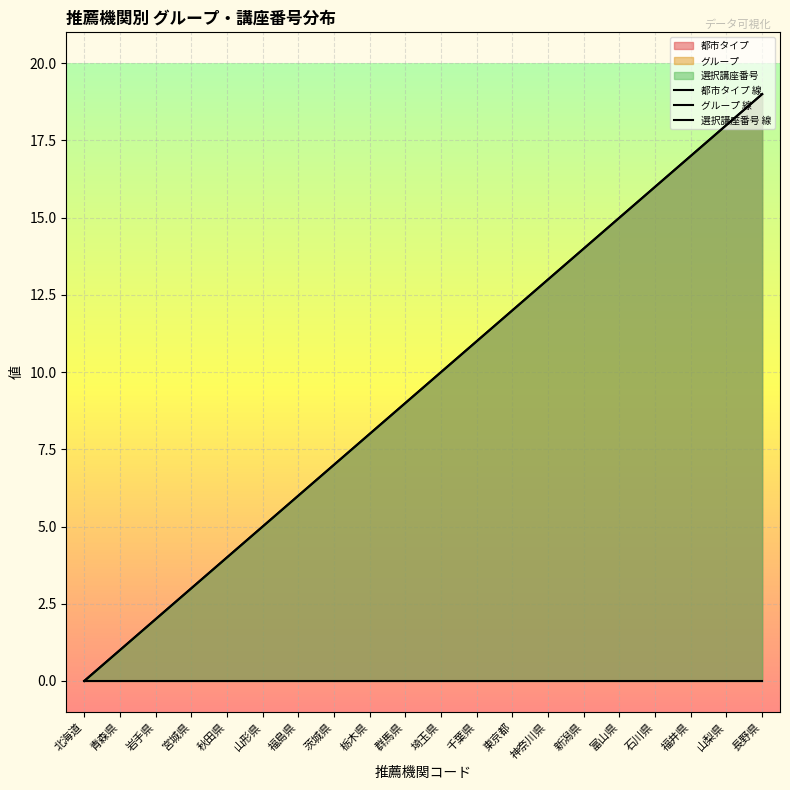

Rank the categories by 都市タイプ 線 value from highest to lowest.

北海道, 青森県, 岩手県, 宮城県, 秋田県, 山形県, 福島県, 茨城県, 栃木県, 群馬県, 埼玉県, 千葉県, 東京都, 神奈川県, 新潟県, 富山県, 石川県, 福井県, 山梨県, 長野県